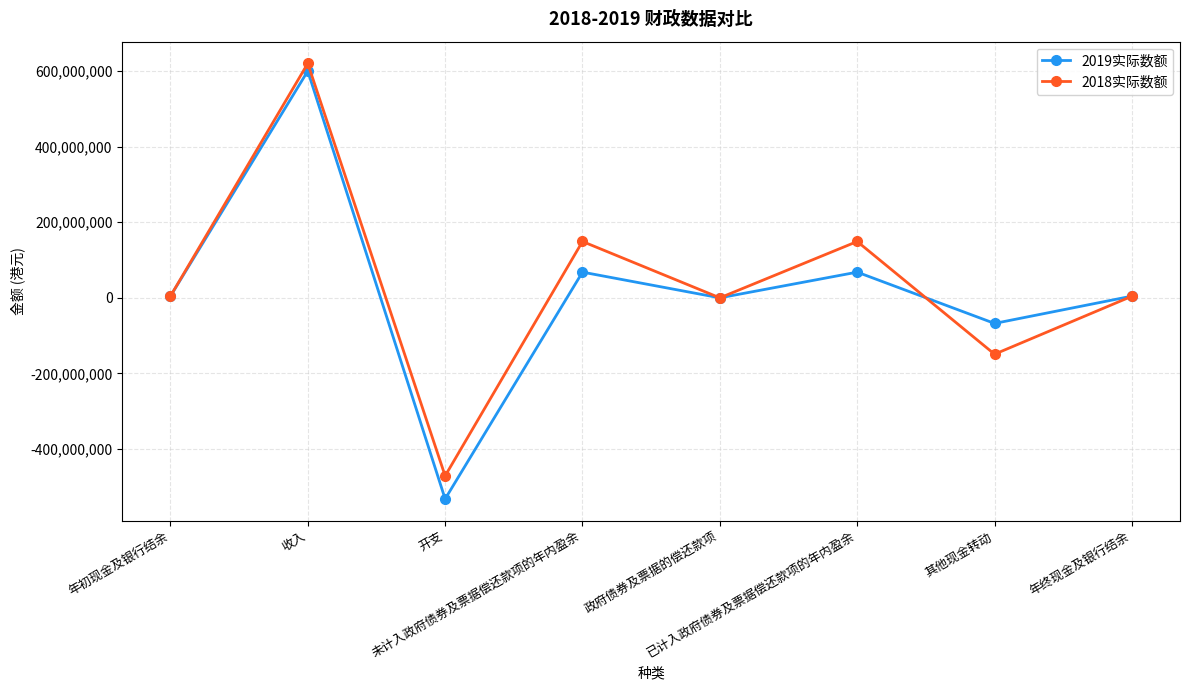

Does the chart display data point markers on the line(s)?

Yes